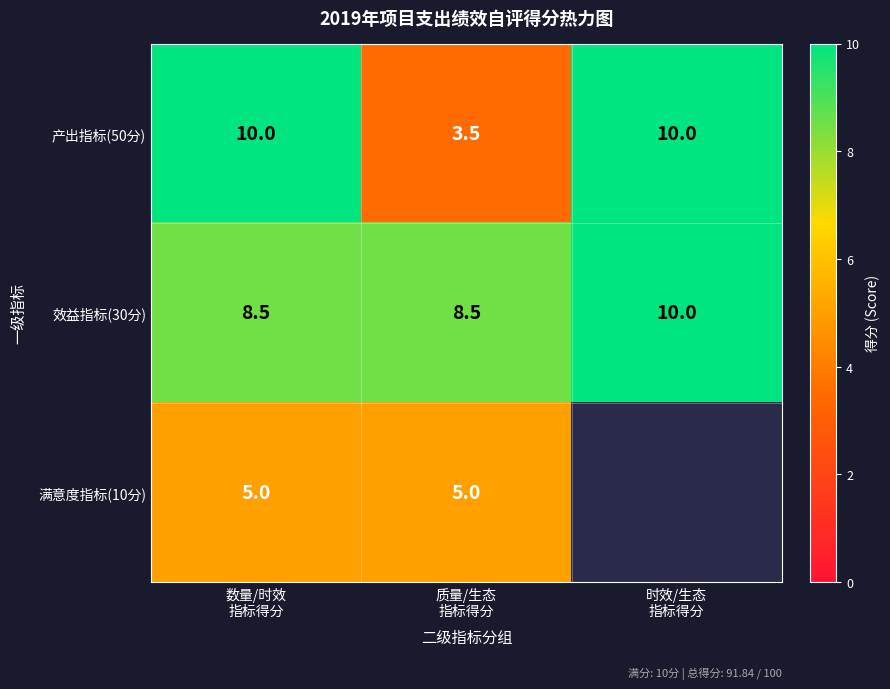

What is the sum of all 产出指标(50分) values?

23.5